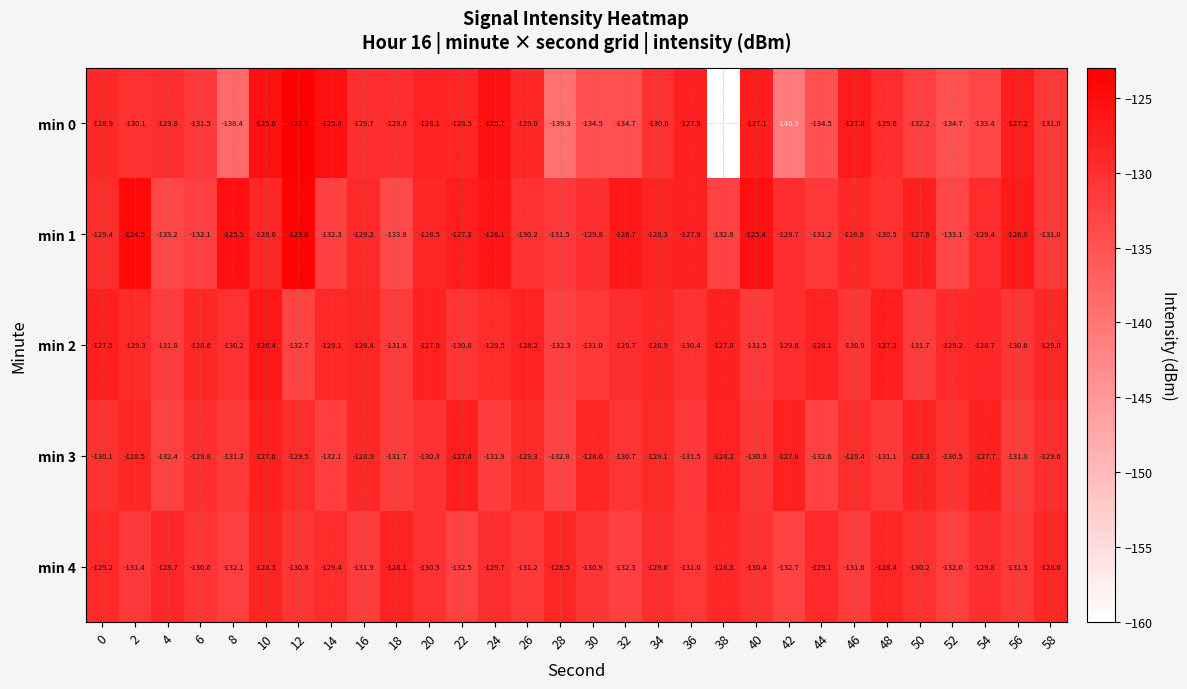

How many categories are shown in the chart?

30